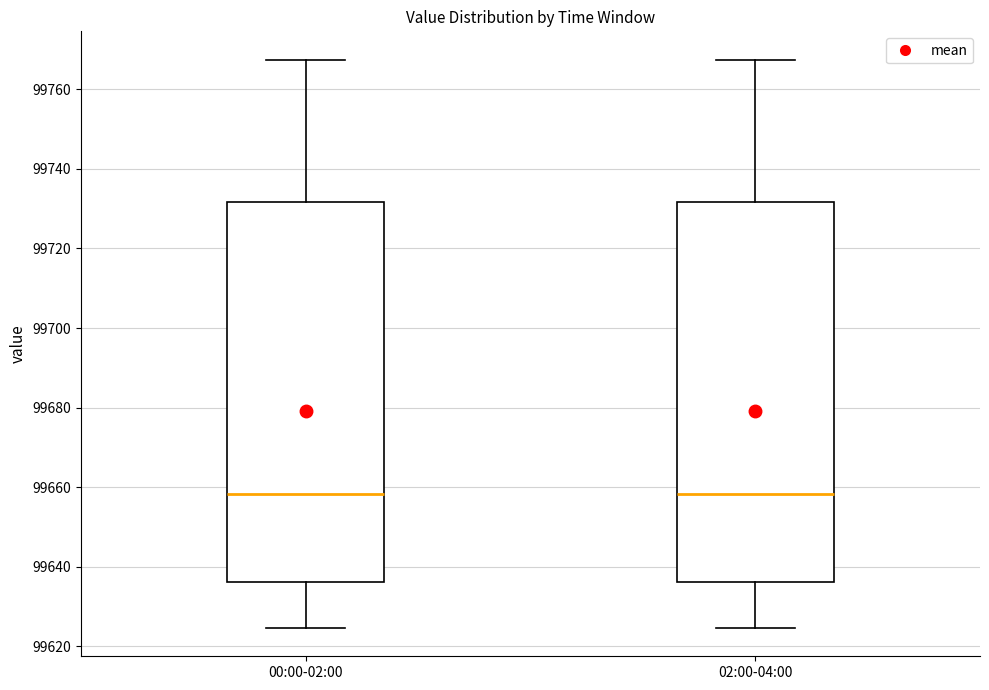

Reading left to right, read every box against the y-axis: the position of its median line, the range the box covers, and the ends of its whiskers. The values are not printed on the chart, so give them approximately, as read against the axis.

00:00-02:00: median 99658, box 99636 to 99732, whiskers 99624 to 99768
02:00-04:00: median 99658, box 99636 to 99732, whiskers 99624 to 99768